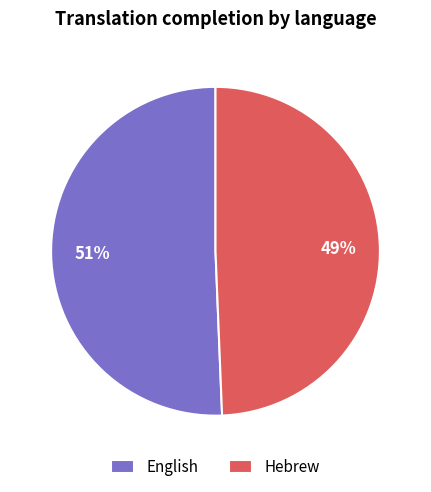

Is there a majority slice in this chart?

Yes